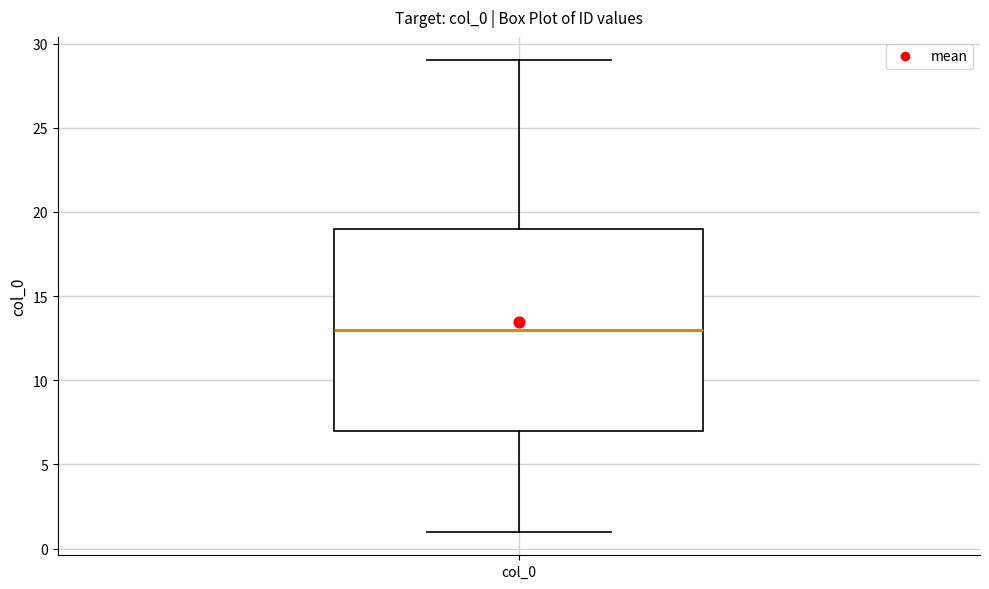

Where does the lower whisker of the box for col_0 end on the y-axis? The values are not printed on the chart, so give them approximately, as read against the axis.

1